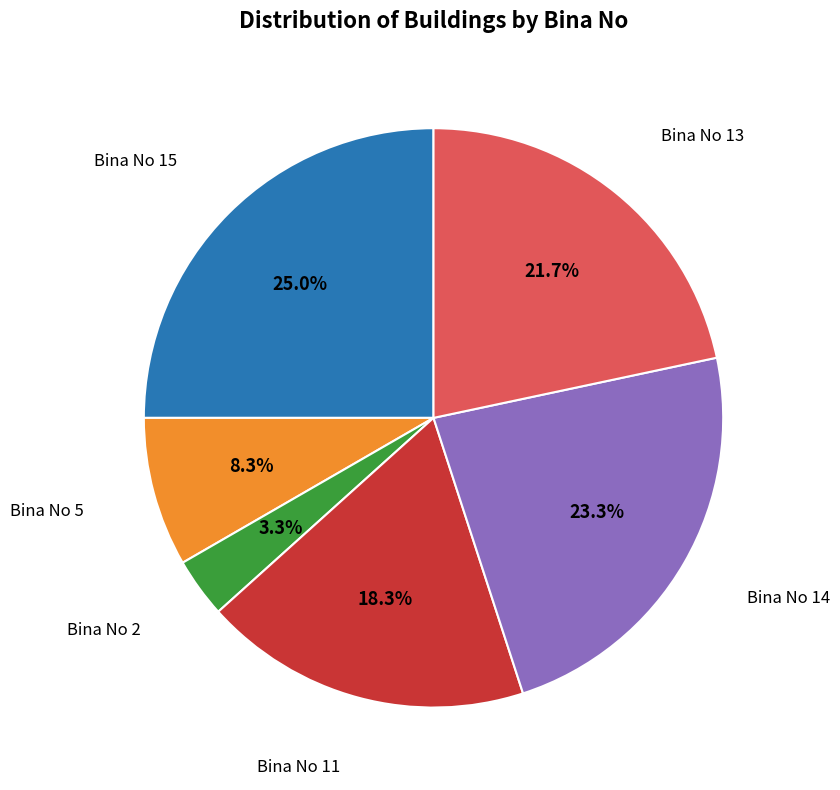

Rank the categories by value from lowest to highest.

Bina No 2, Bina No 5, Bina No 11, Bina No 13, Bina No 14, Bina No 15